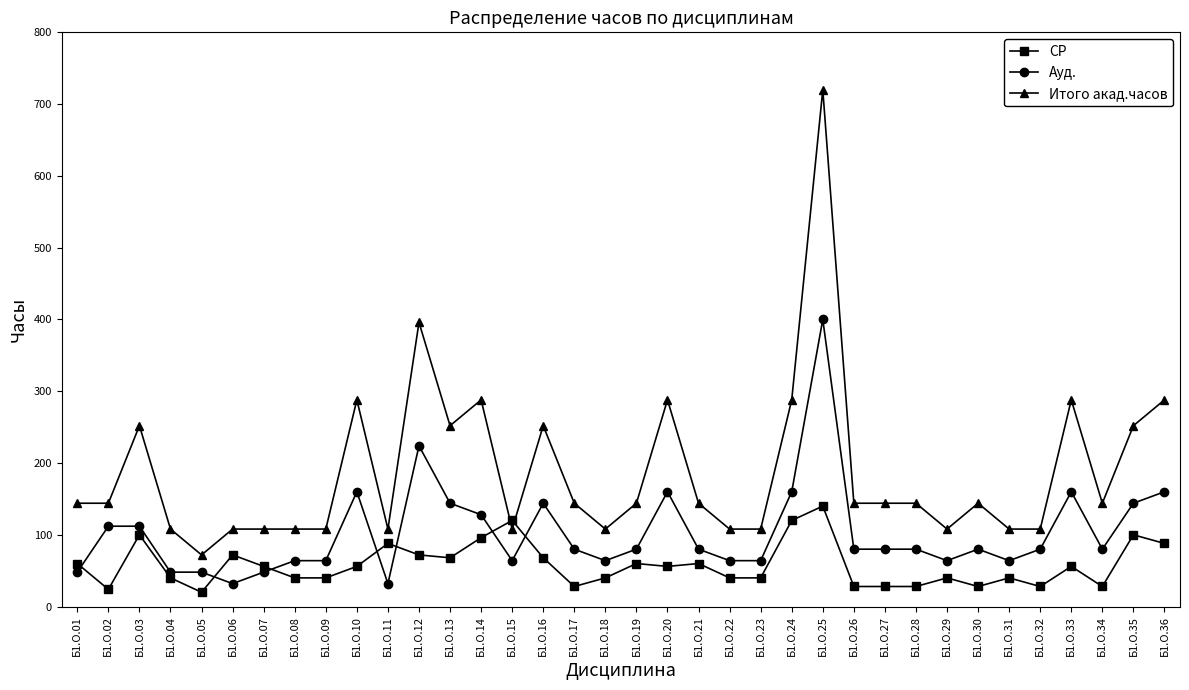

Which series has the largest total across all categories?

Итого акад.часов